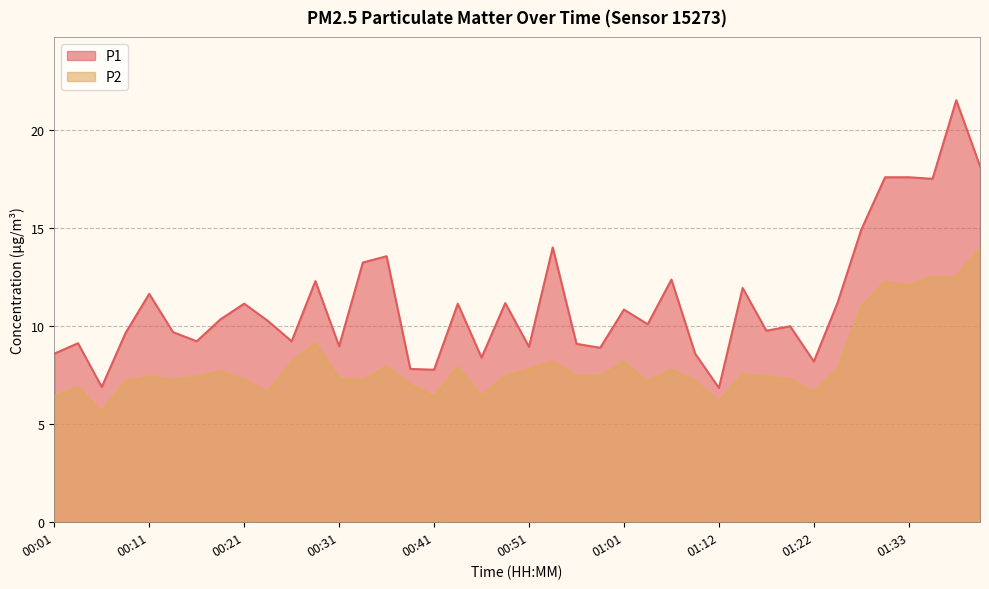

In P2, how many points are lower than both neighbors (excluding endpoints)?

12